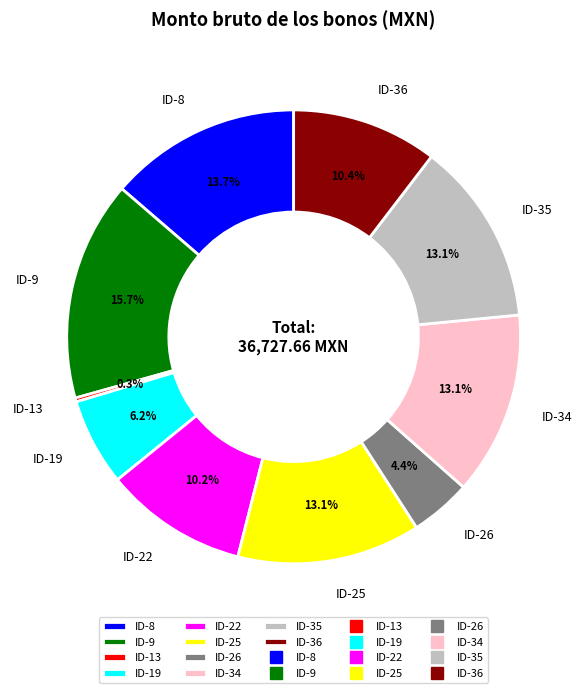

To the nearest percent, what is the difference between the largest and smallest slice percentages?

15%